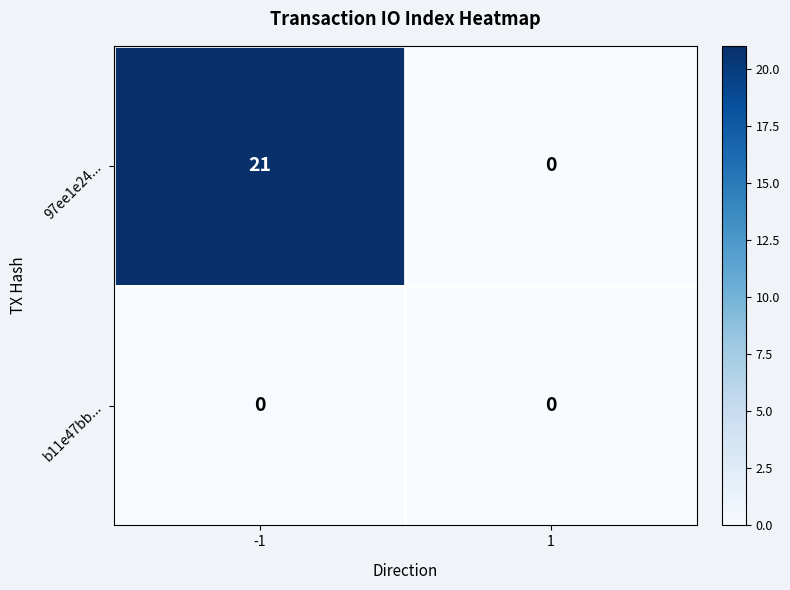

Which series has the widest spread of values?

97ee1e24...